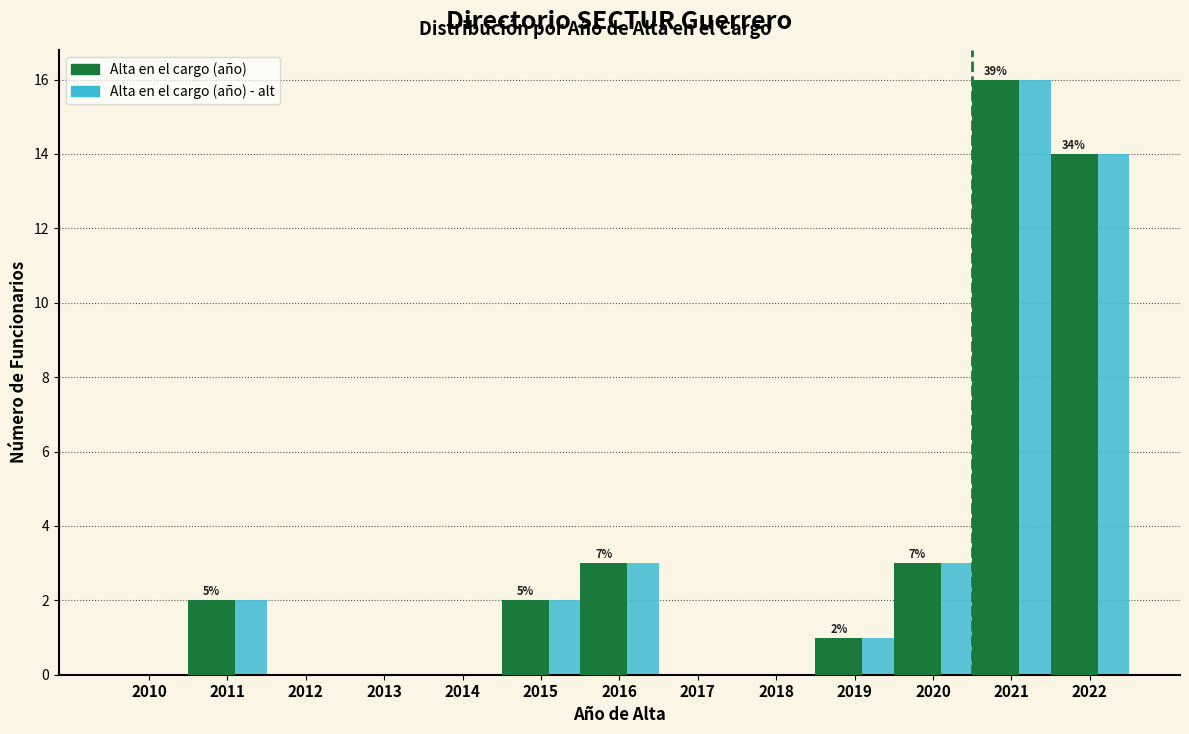

Reading left to right, list all the values displayed in this chart.

Alta en el cargo (año): 2010=0	2011=2	2012=0	2013=0	2014=0	2015=2	2016=3	2017=0	2018=0	2019=1	2020=3	2021=16	2022=14
Alta en el cargo (año) - alt: 2010=0	2011=2	2012=0	2013=0	2014=0	2015=2	2016=3	2017=0	2018=0	2019=1	2020=3	2021=16	2022=14